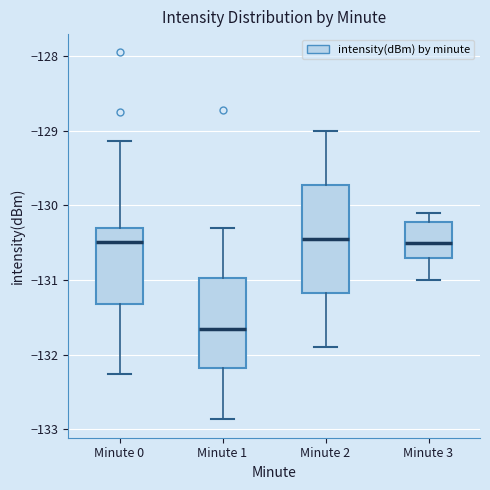

Which box is the tallest, from its lower edge to its upper edge?

Minute 2